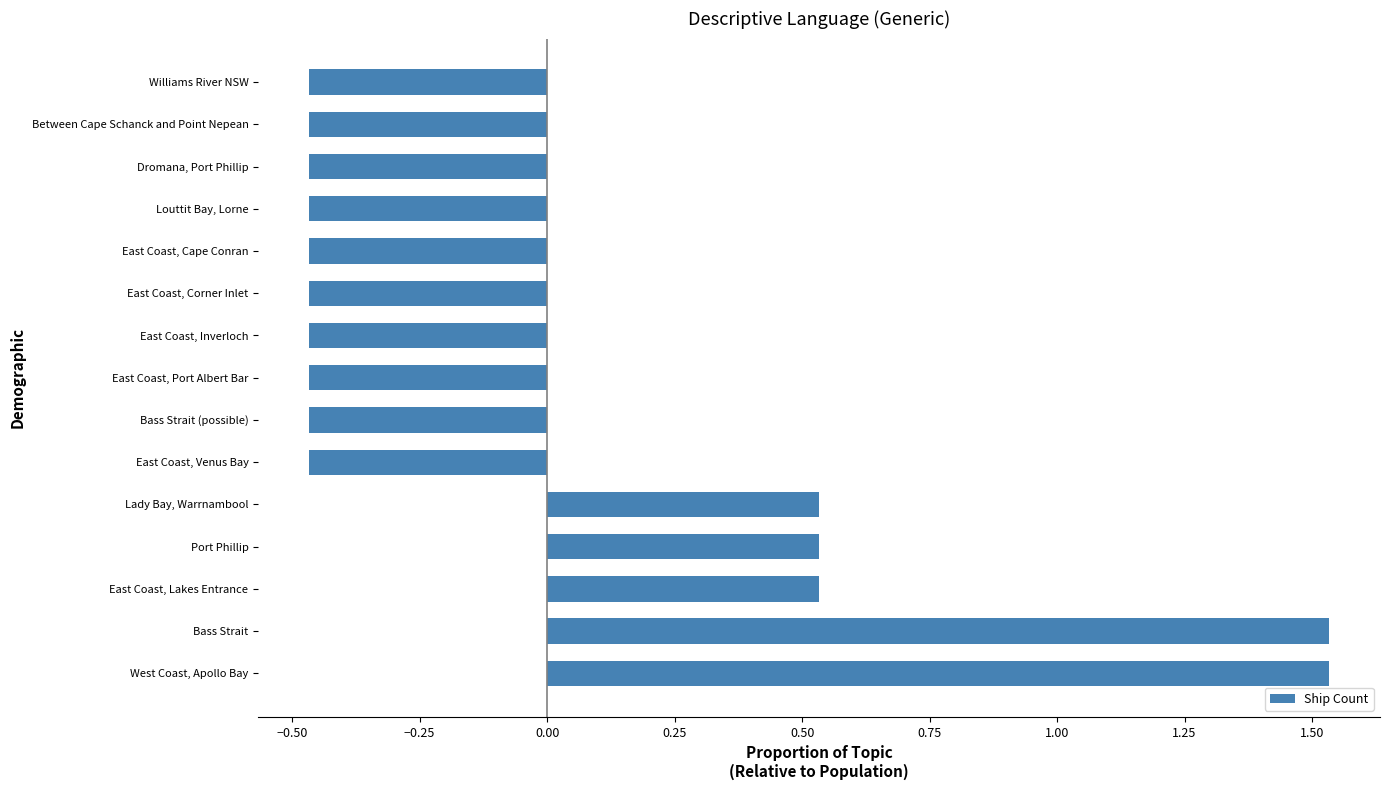

What is the difference between the second highest and minimum values?

2.0